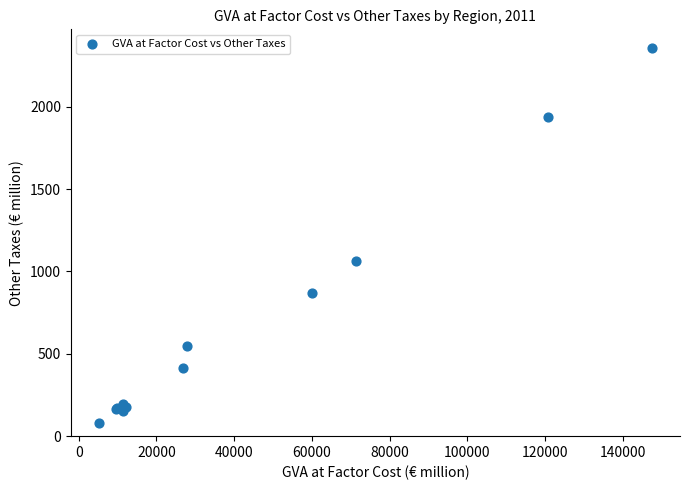

What Y value in the scatter plot is closest to 1216?

1065.5